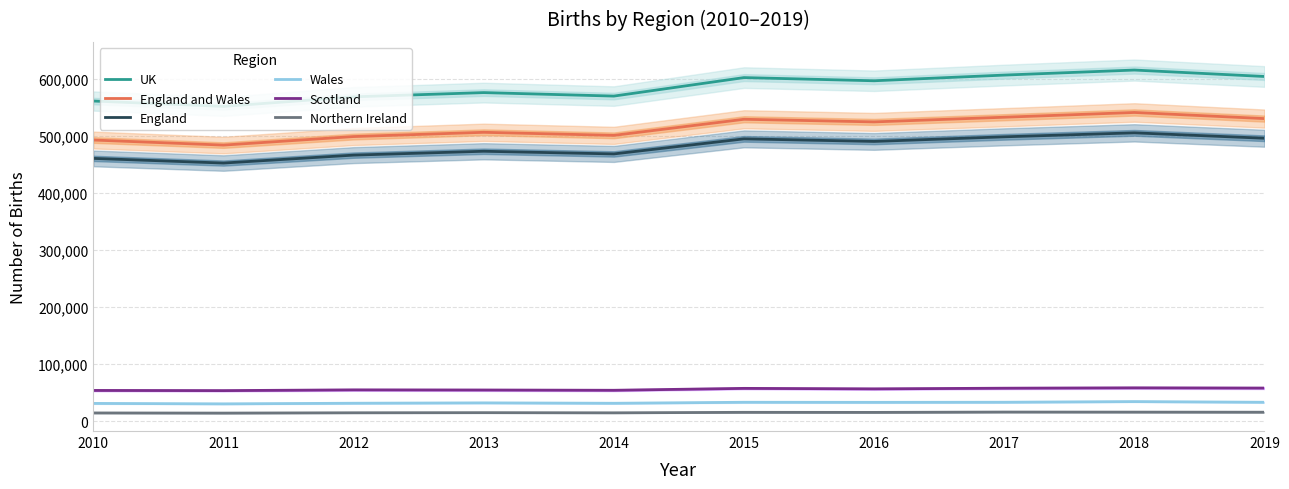

How many interior local peaks does the UK series have?

3